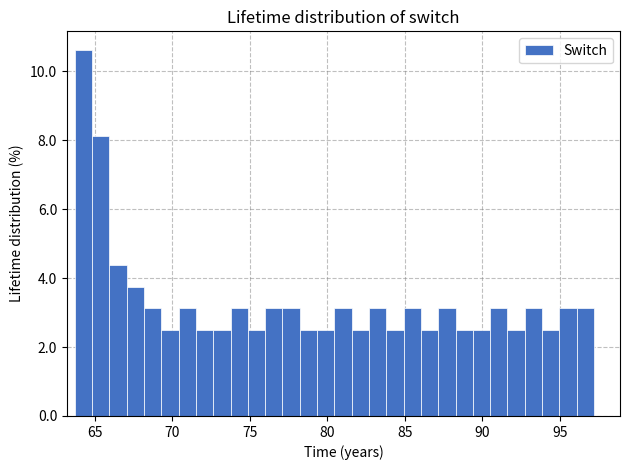

Around what value on the x-axis is the tallest bar? Give the approximate position of its centre, as read against the axis.

64.5